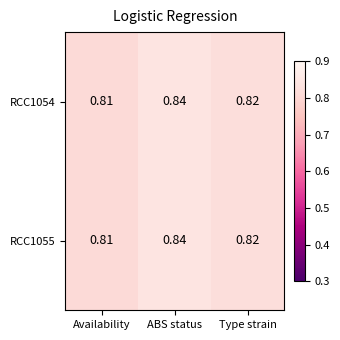

List the labels in order of RCC1054 value, smallest first.

Availability, Type strain, ABS status